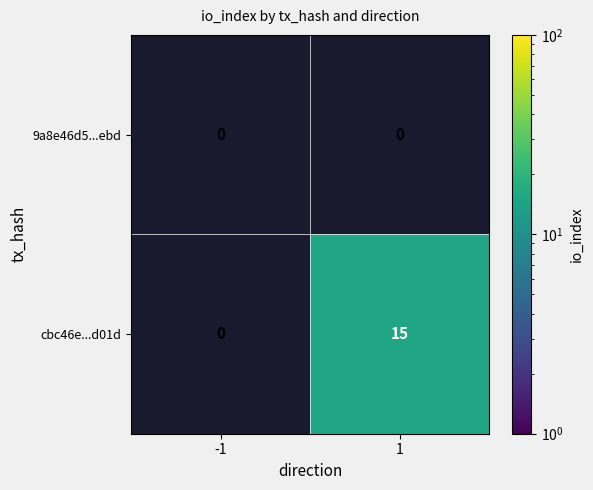

Count the number of data series in this chart.

2